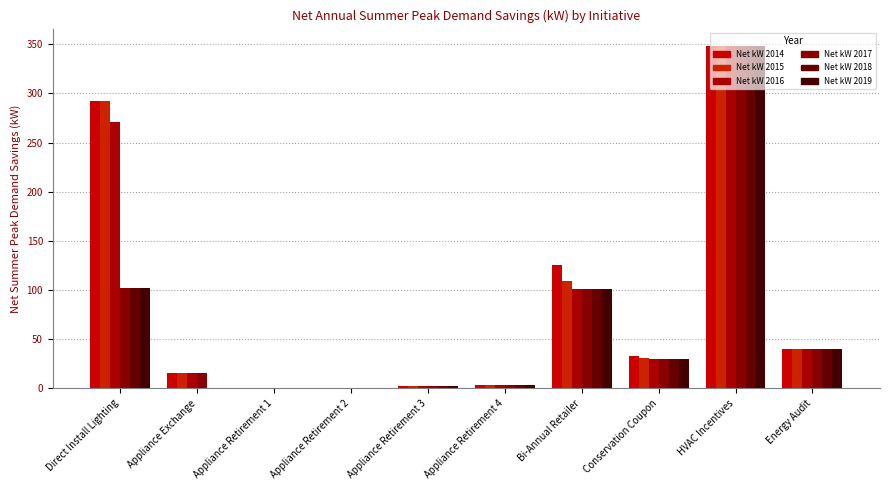

At which category does the chart reach its minimum across all series?

Appliance Exchange